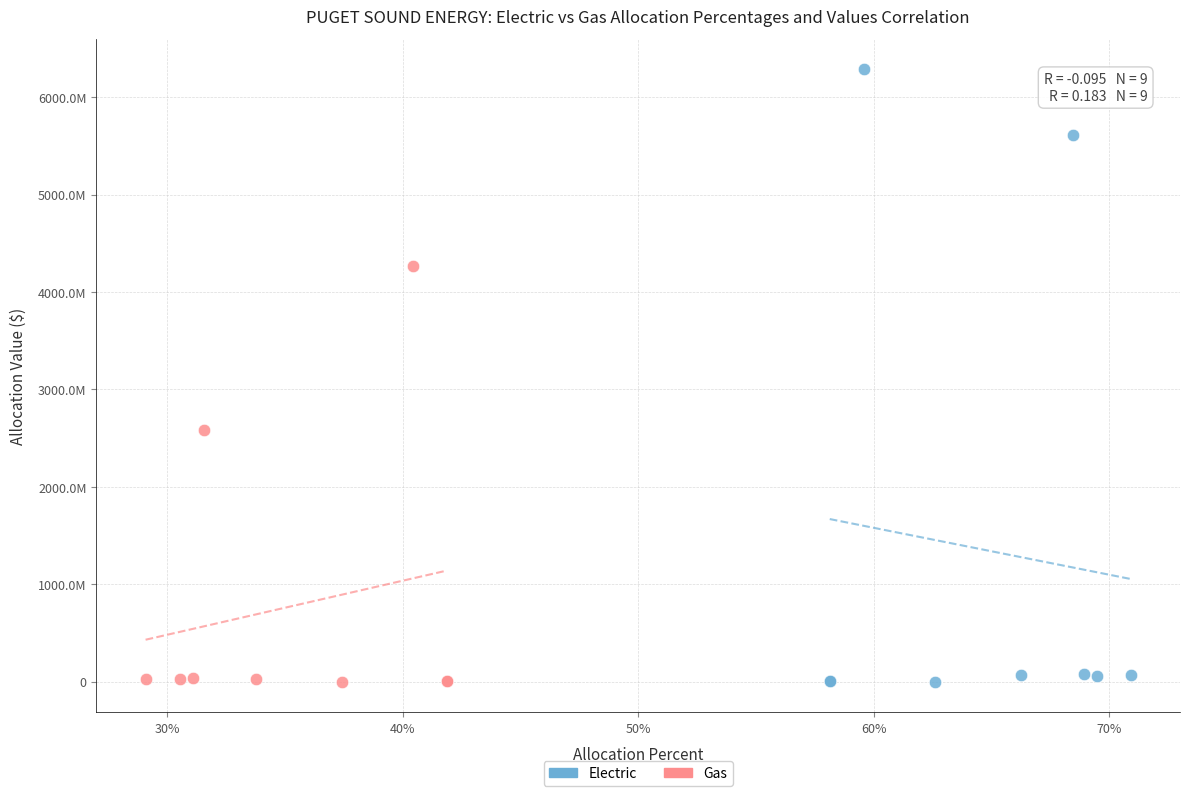

What are all the series names shown in the legend?

Electric, Gas